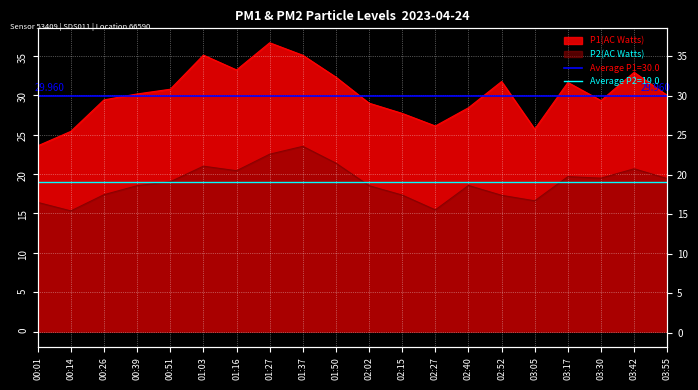

True or false: P2(AC Watts) and P1(AC Watts) cross at least once.

False